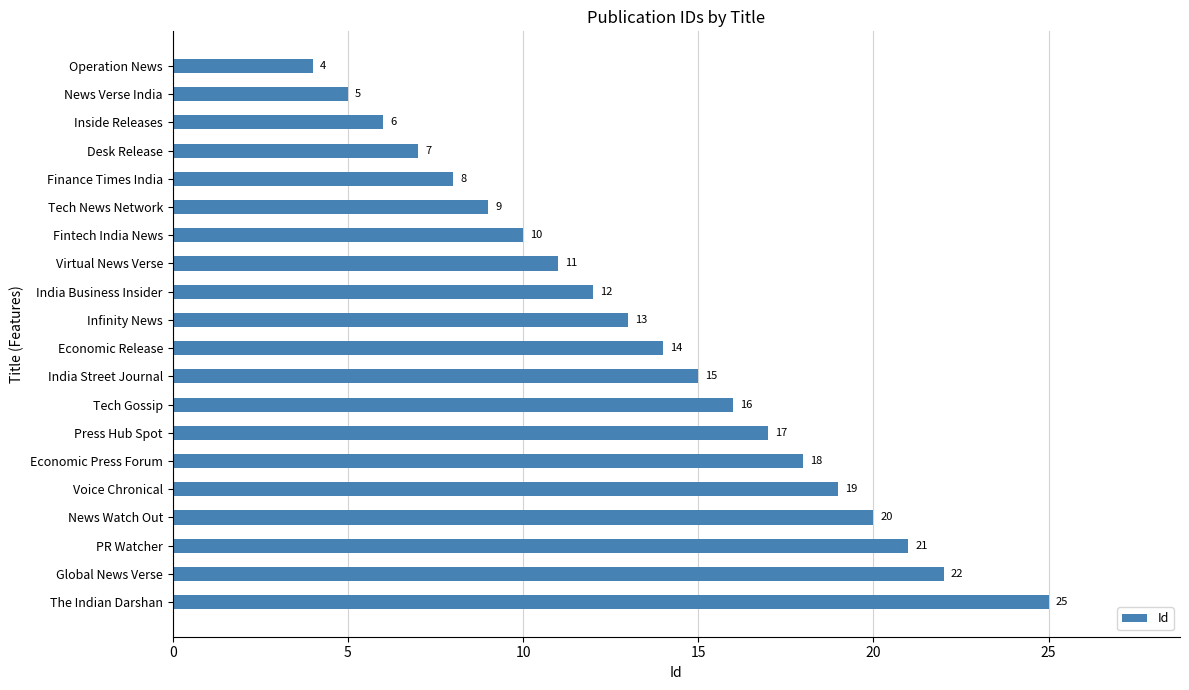

The value at Operation News is 4. True or false?

True